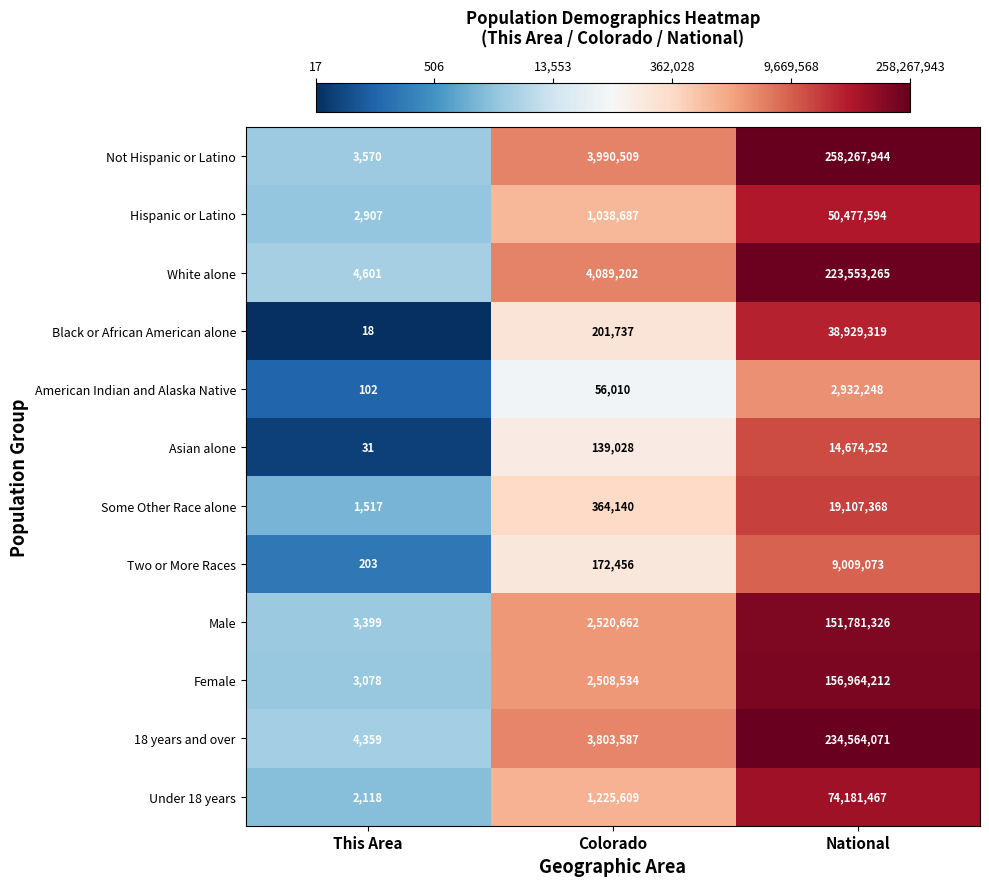

Count the number of data series in this chart.

12